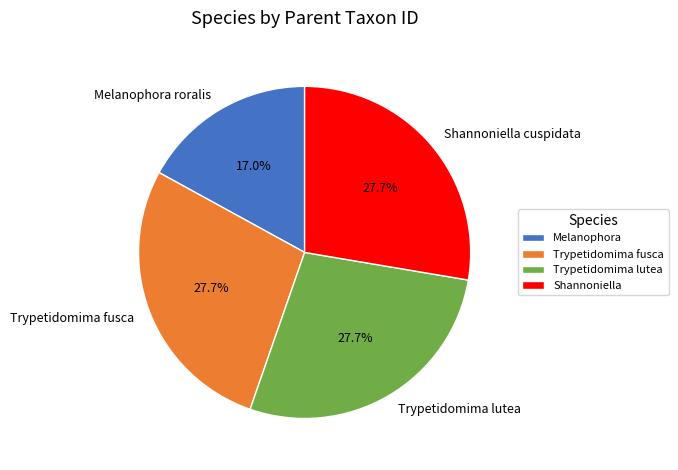

Count the number of slices in the pie.

4